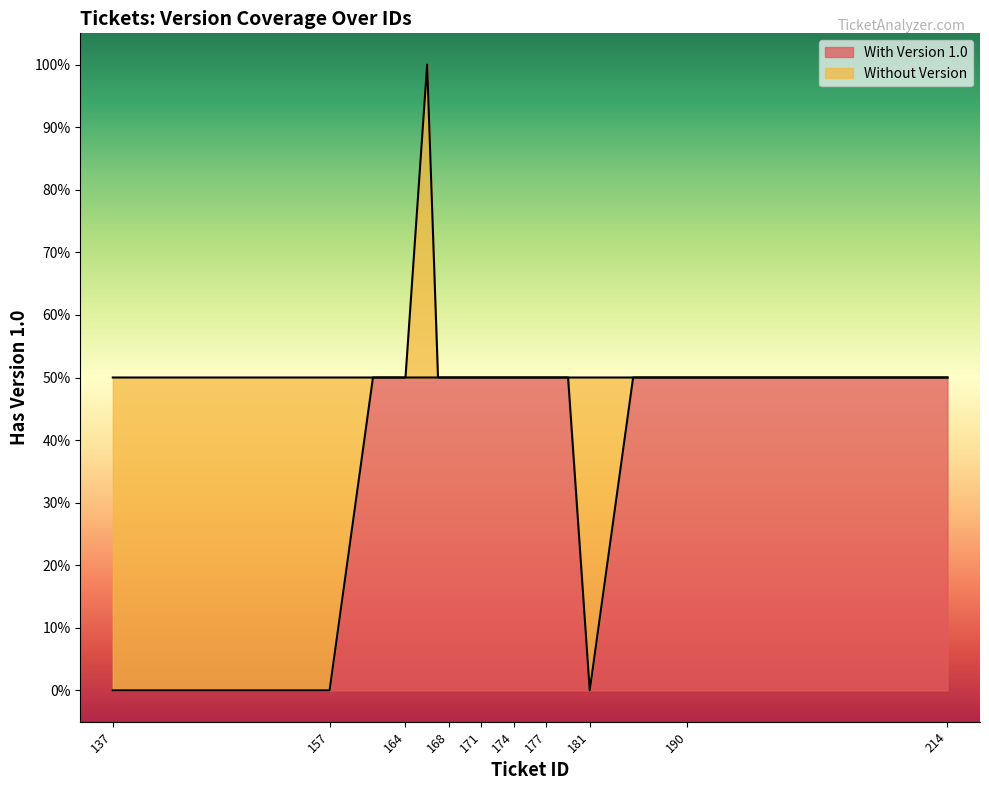

How many lines are shown in the chart?

1